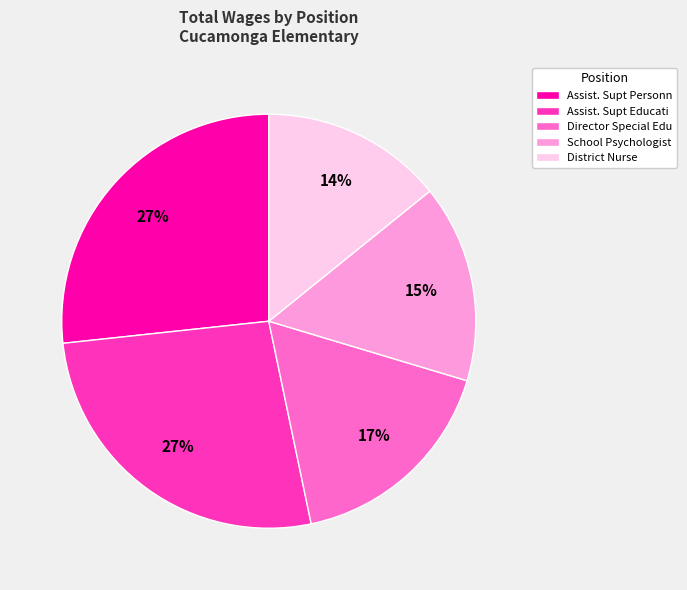

How many segments does this pie chart have?

5